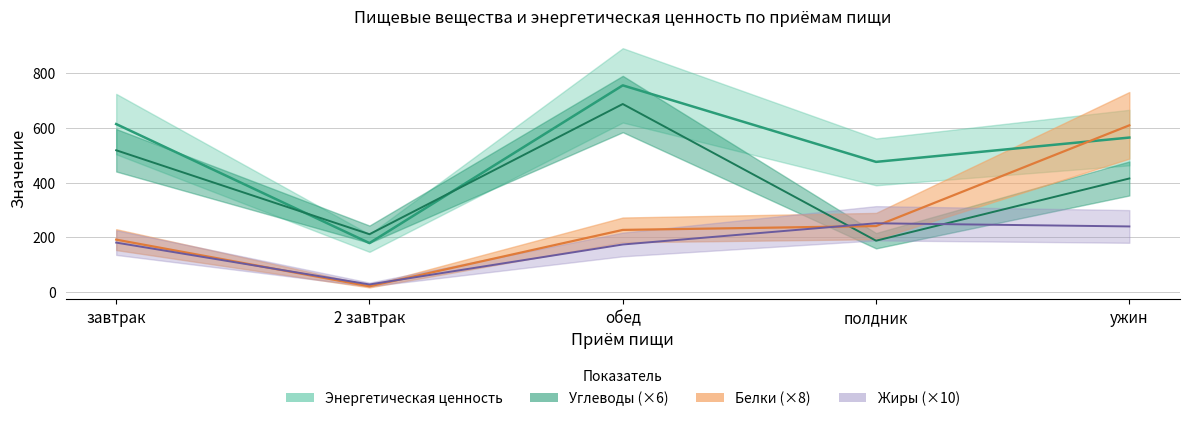

In Белки, how many points are lower than both neighbors (excluding endpoints)?

1